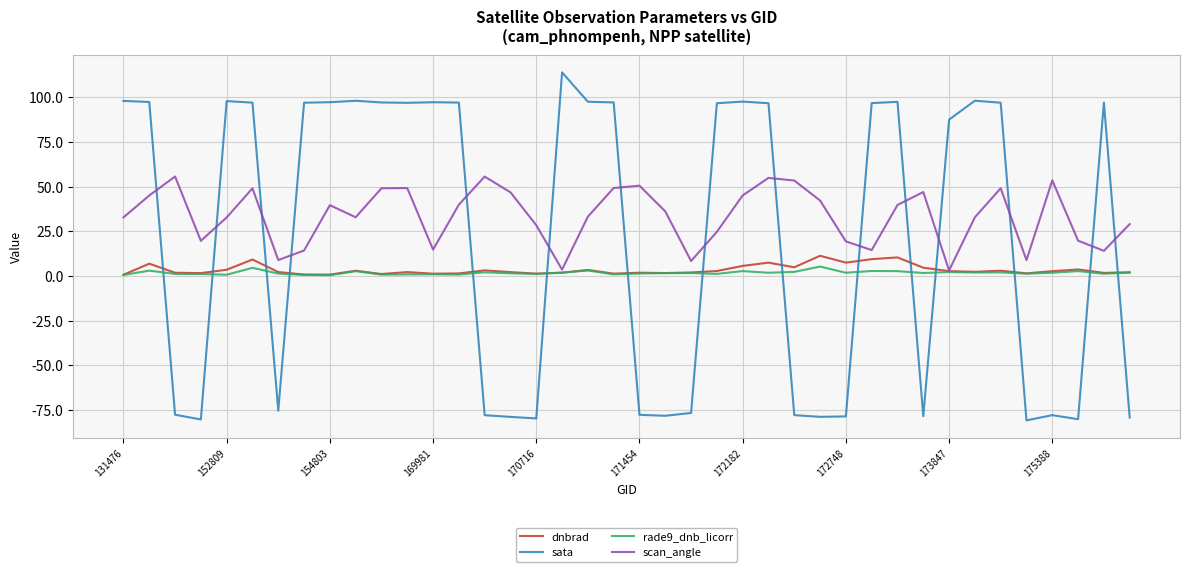

What is the minimum value for sata?

-80.8